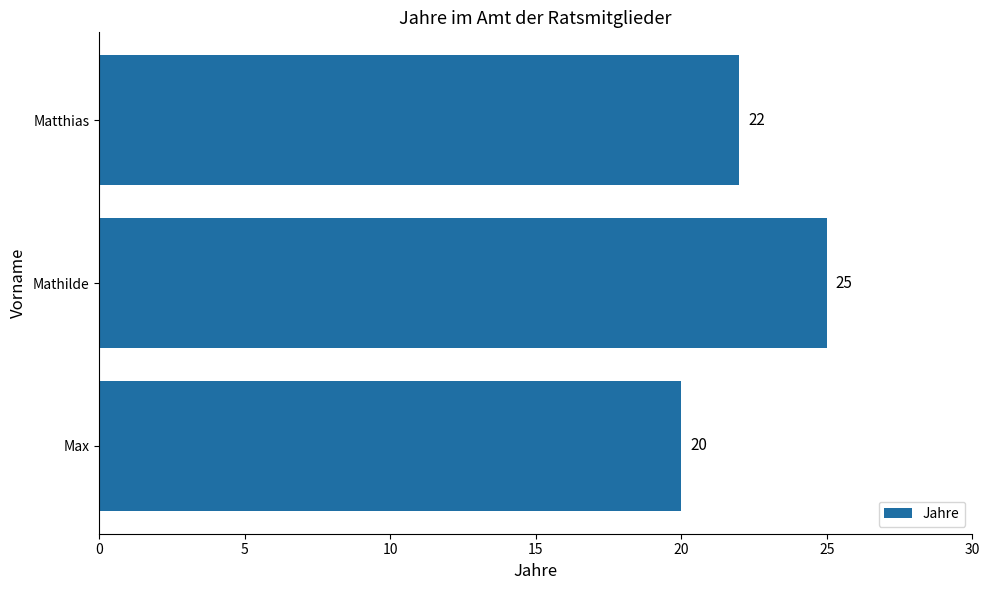

List the labels in order of value, largest first.

Mathilde, Matthias, Max